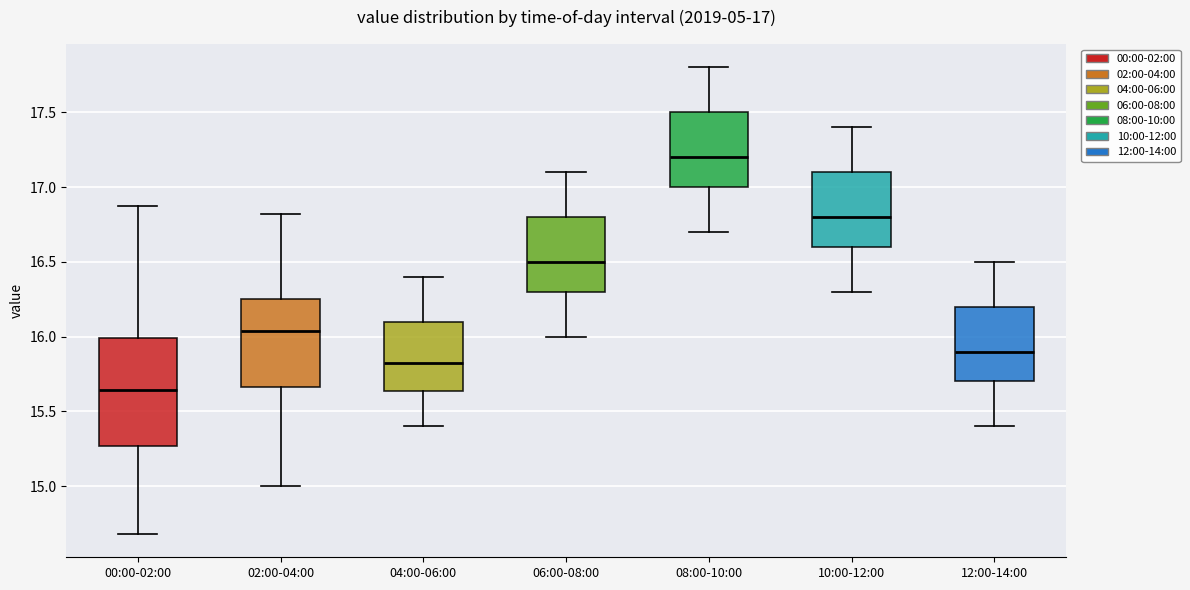

Which box's median line is the lowest?

00:00-02:00